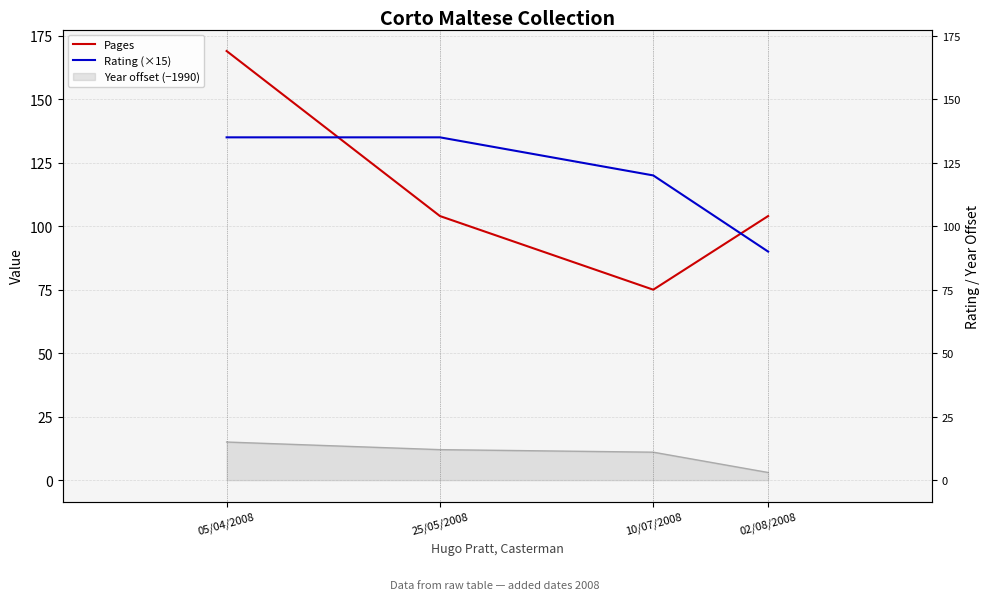

Between 10/07/2008 and 25/05/2008, which is larger?

25/05/2008